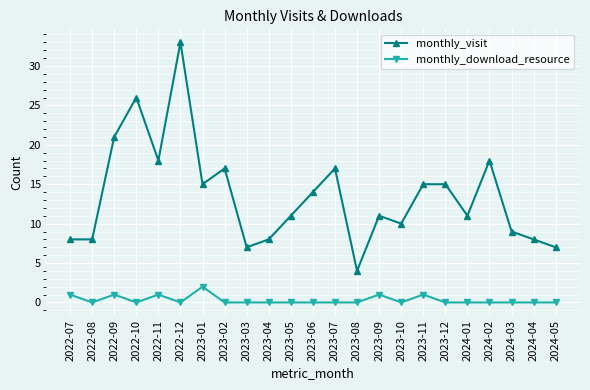

What is the label of the 8th point from the left?

2023-02